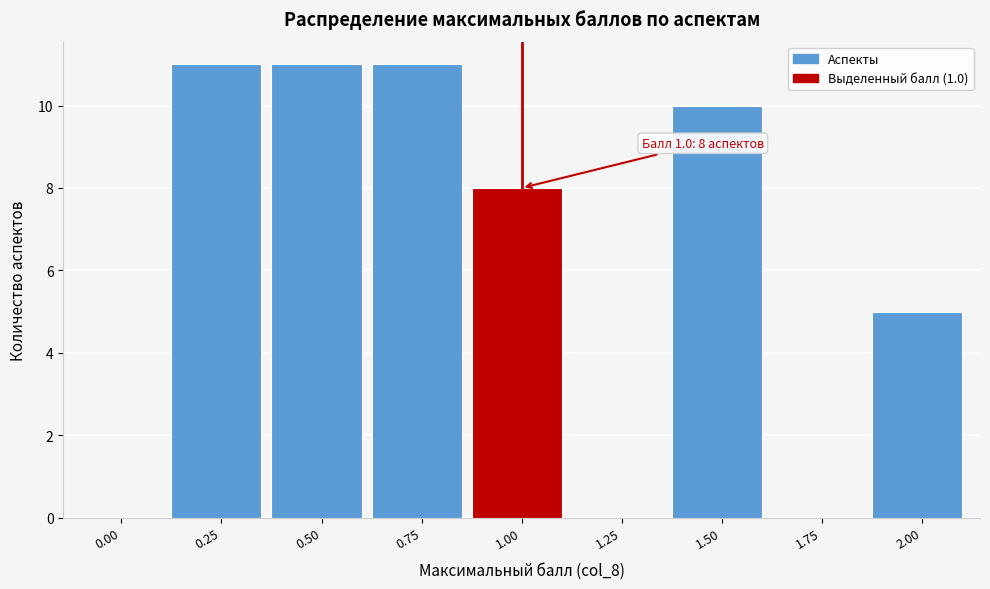

Reading left to right, list all the values displayed in this chart.

0.00=0	0.25=11	0.50=11	0.75=11	1.00=8	1.25=0	1.50=10	1.75=0	2.00=5